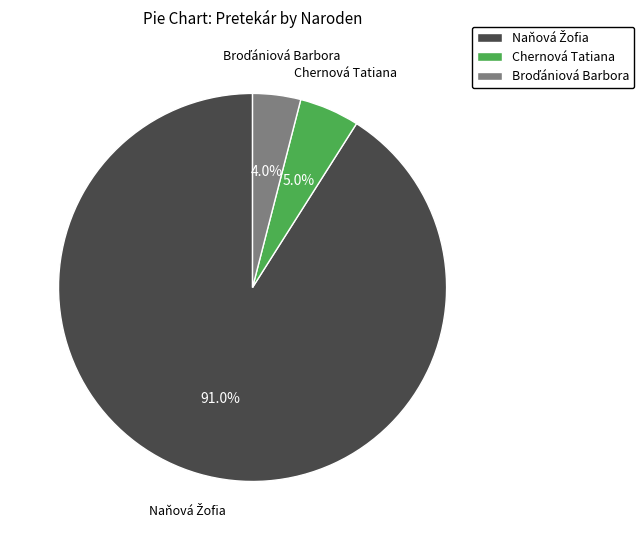

Is there any slice that represents more than half of the pie?

Yes